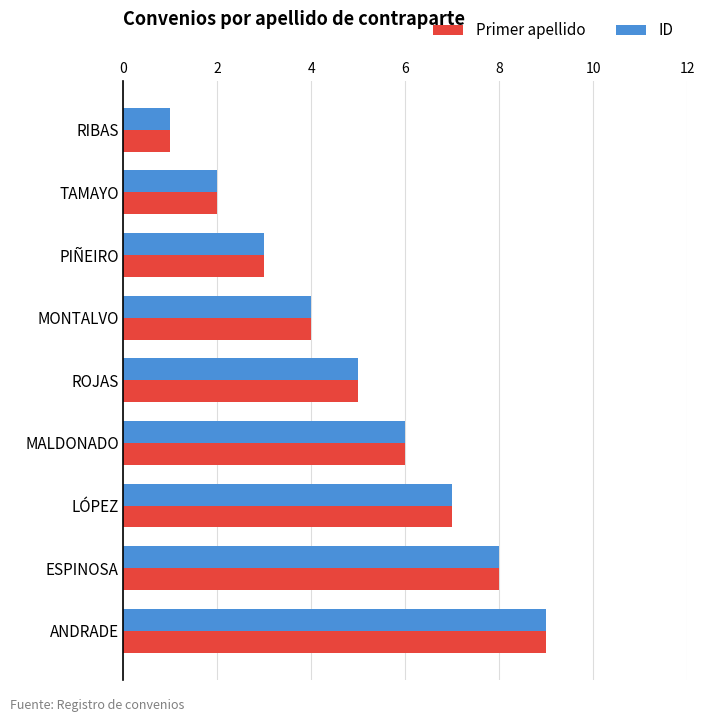

What is the approximate value of Primer apellido at LÓPEZ?

7